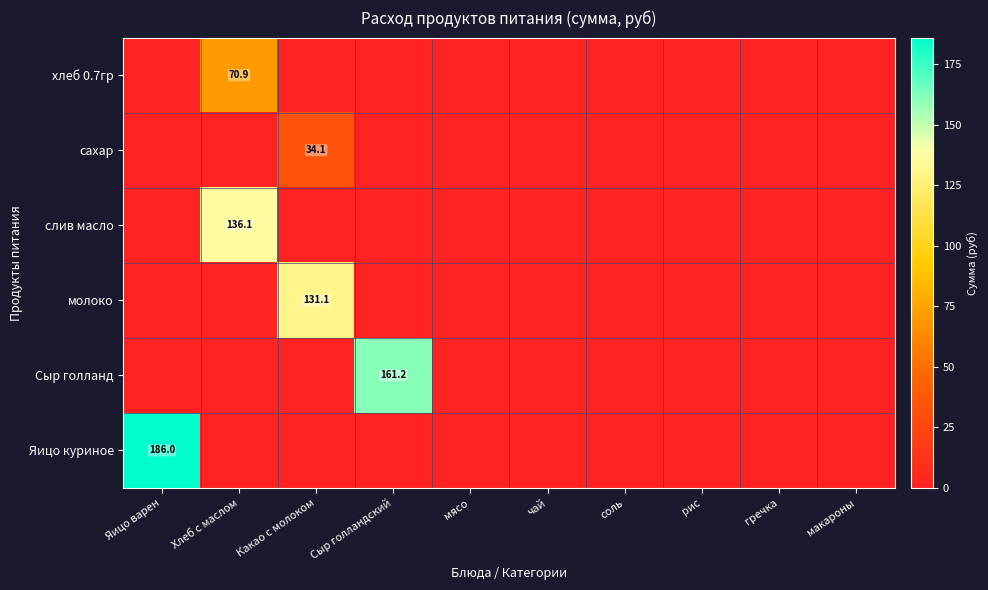

Rank the series by their maximum value, from lowest to highest.

сахар, хлеб 0.7гр, молоко, слив масло, Сыр голланд, Яицо куриное